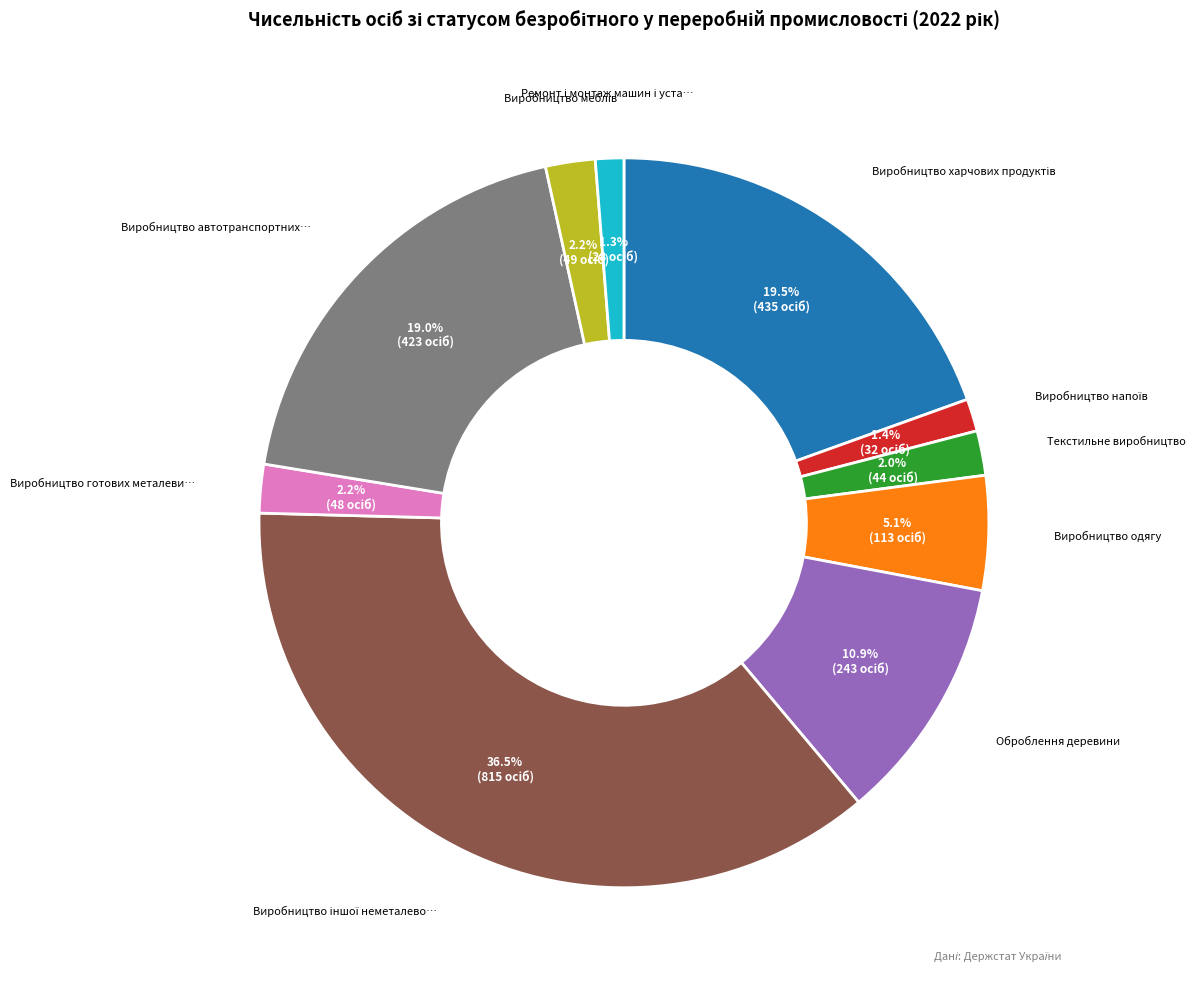

How many slices are in this pie chart?

10